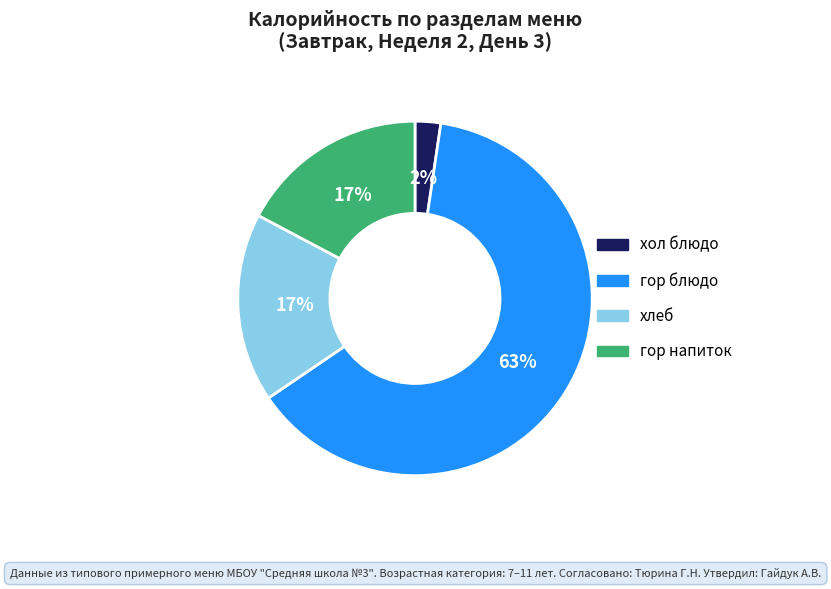

How many segments does this pie chart have?

4